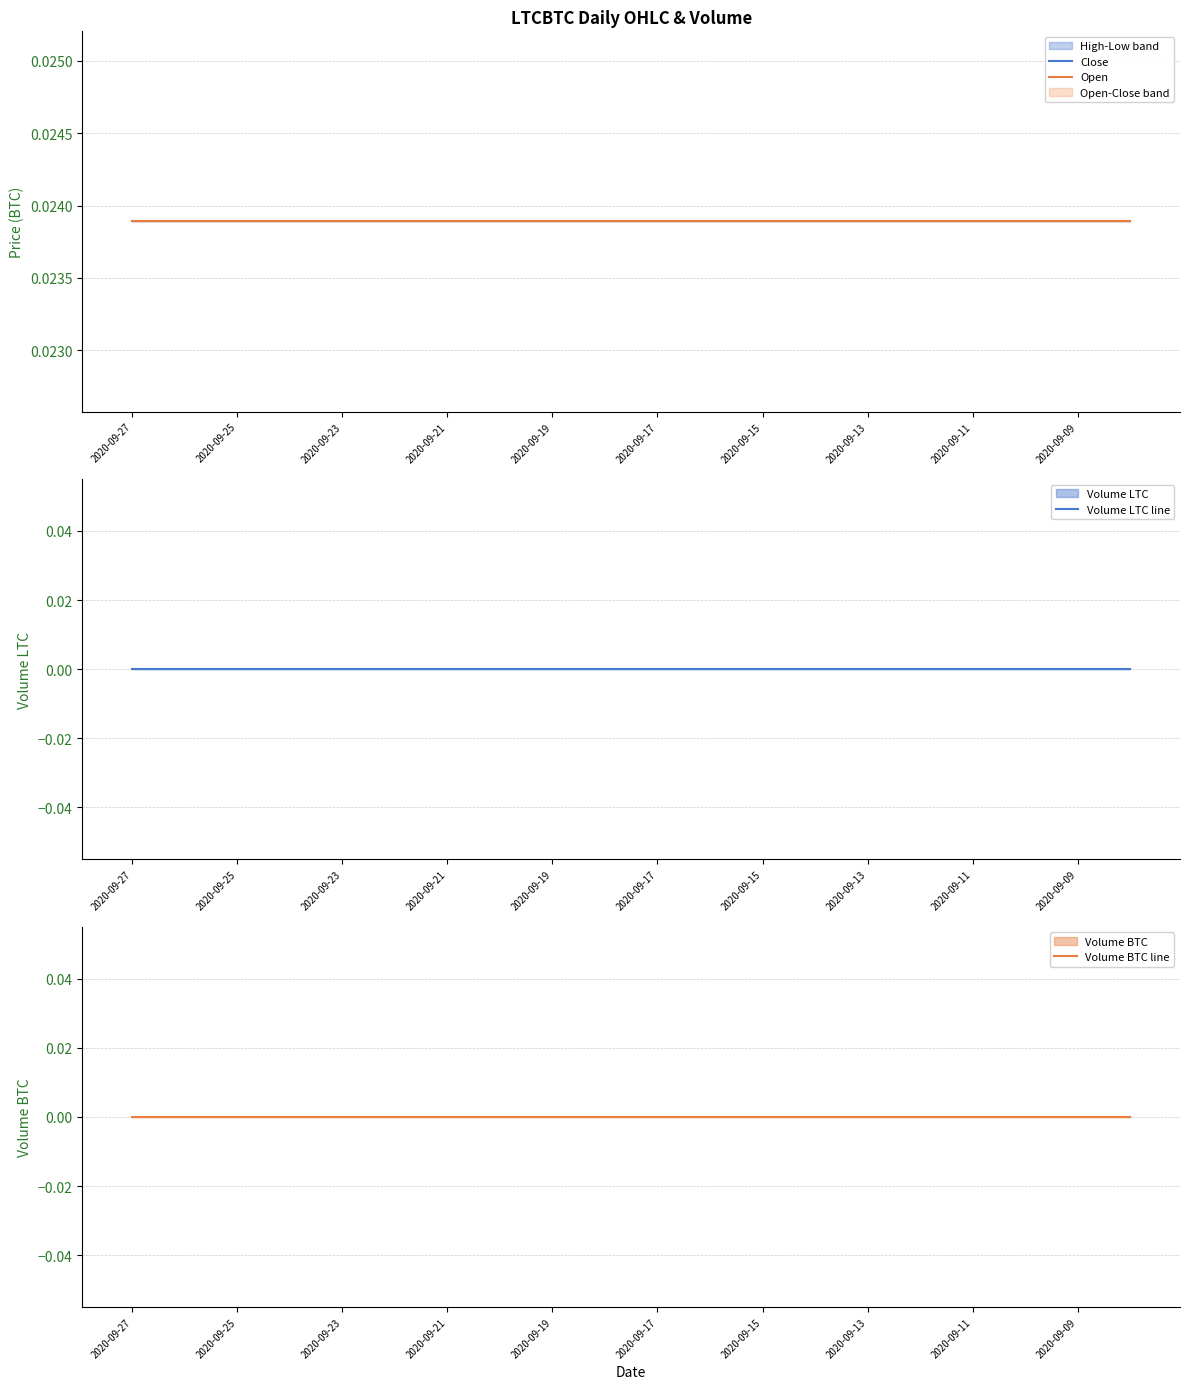

At which category is the sum across all series the highest?

2020-09-27